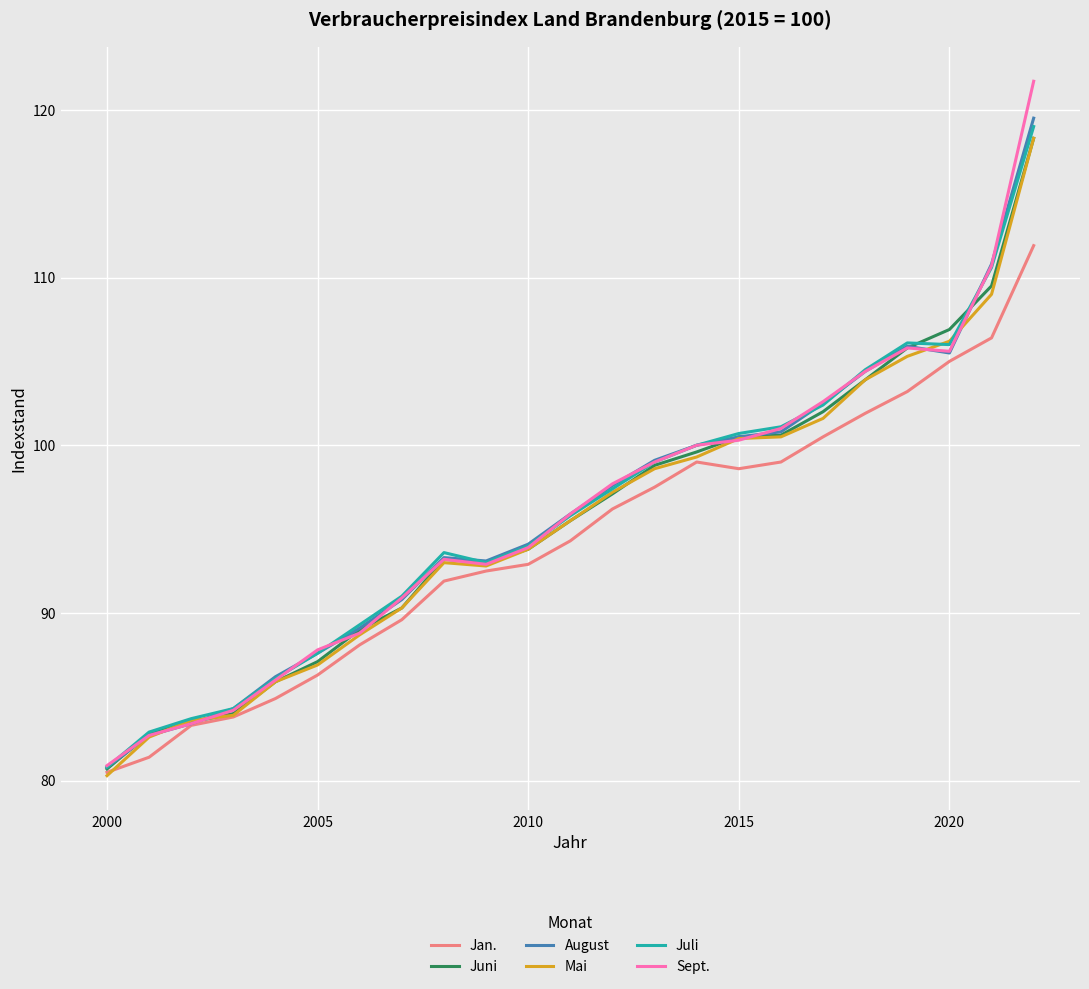

Which series has the widest spread of values?

Sept.